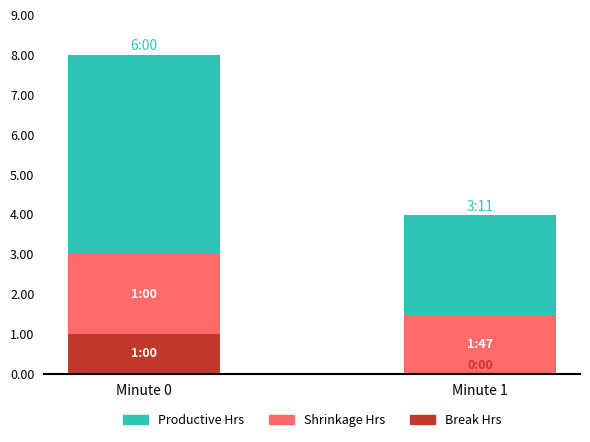

What is the maximum value for Break Hrs?

1.0